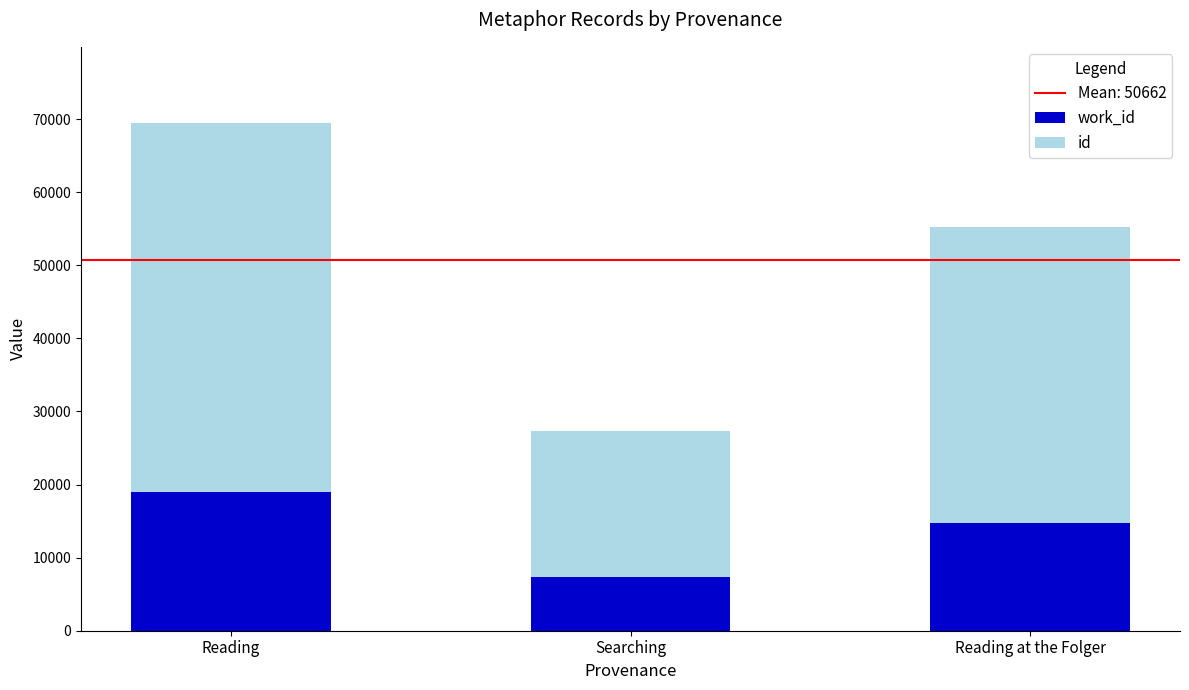

What is the total value across all series at Reading at the Folger?

55161